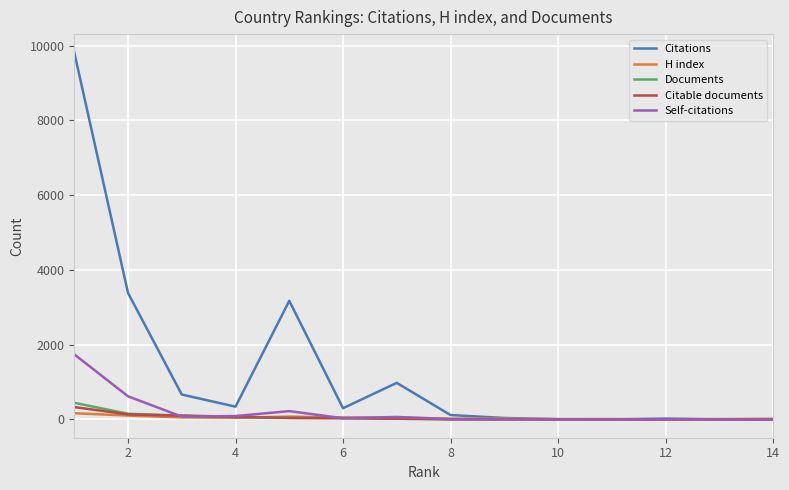

What is the lowest value of the H index series?

1